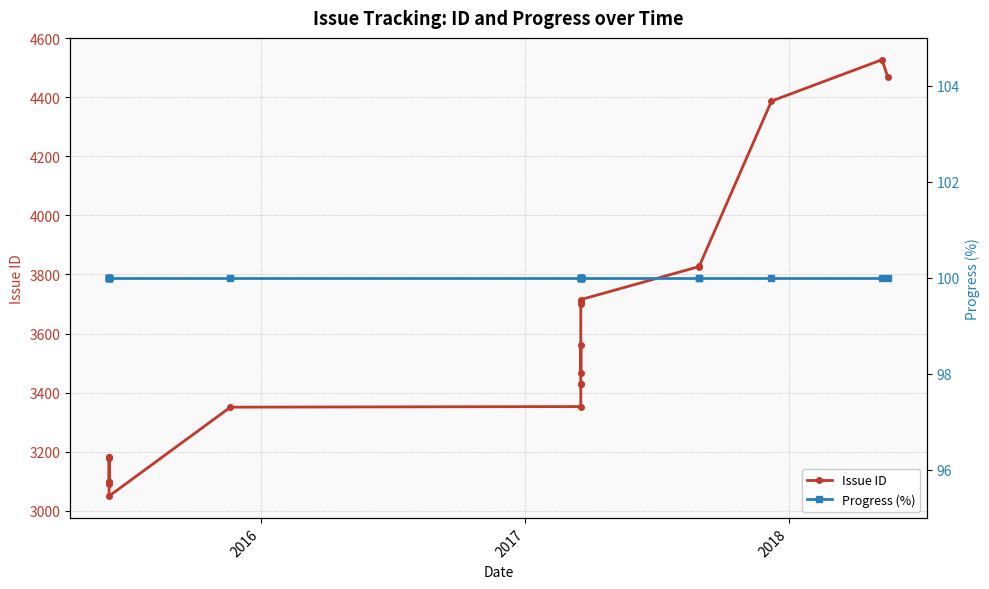

At how many categories does at least one series exceed 2285?

22